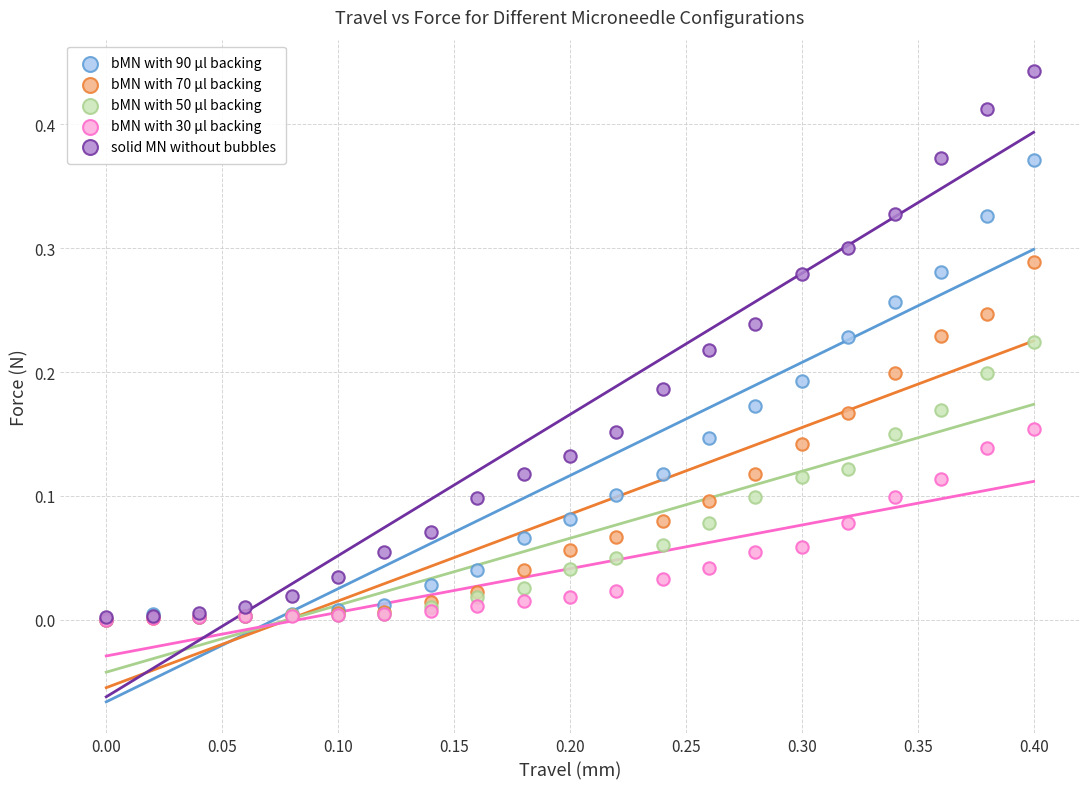

What are all the series names shown in the legend?

bMN with 90 µl backing, bMN with 70 µl backing, bMN with 50 µl backing, bMN with 30 µl backing, solid MN without bubbles